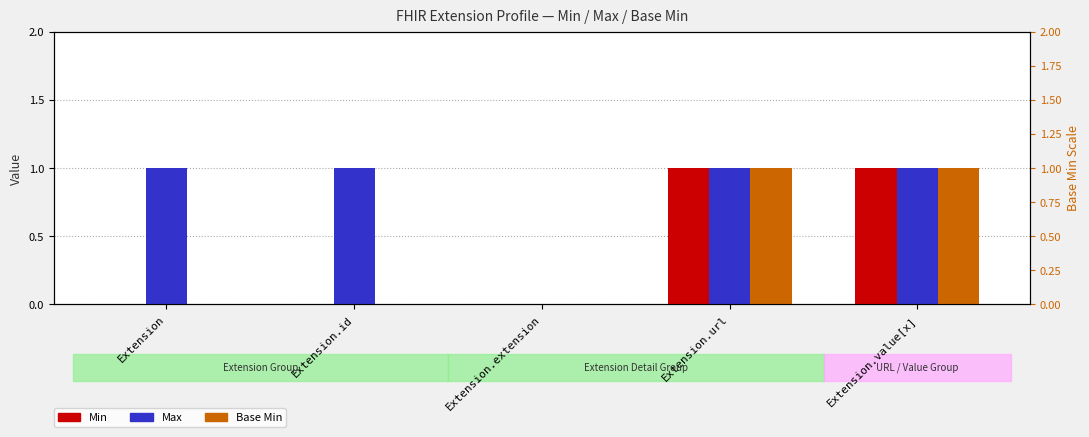

Which series has the largest total across all categories?

Max